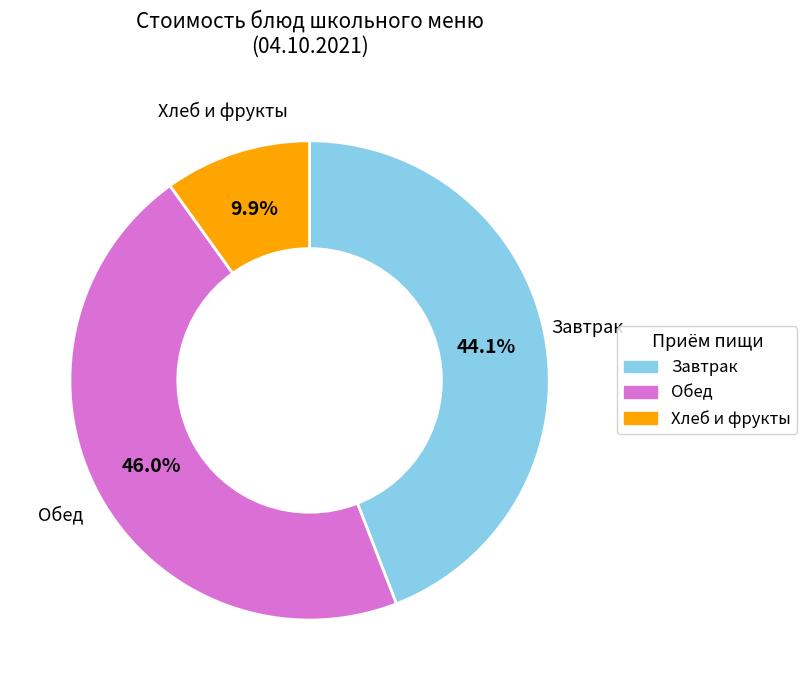

Is there any slice that represents more than half of the pie?

No